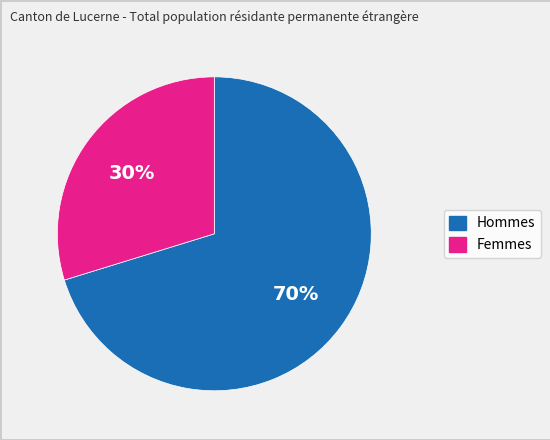

Is the sum of Femmes and Hommes greater than half?

Yes